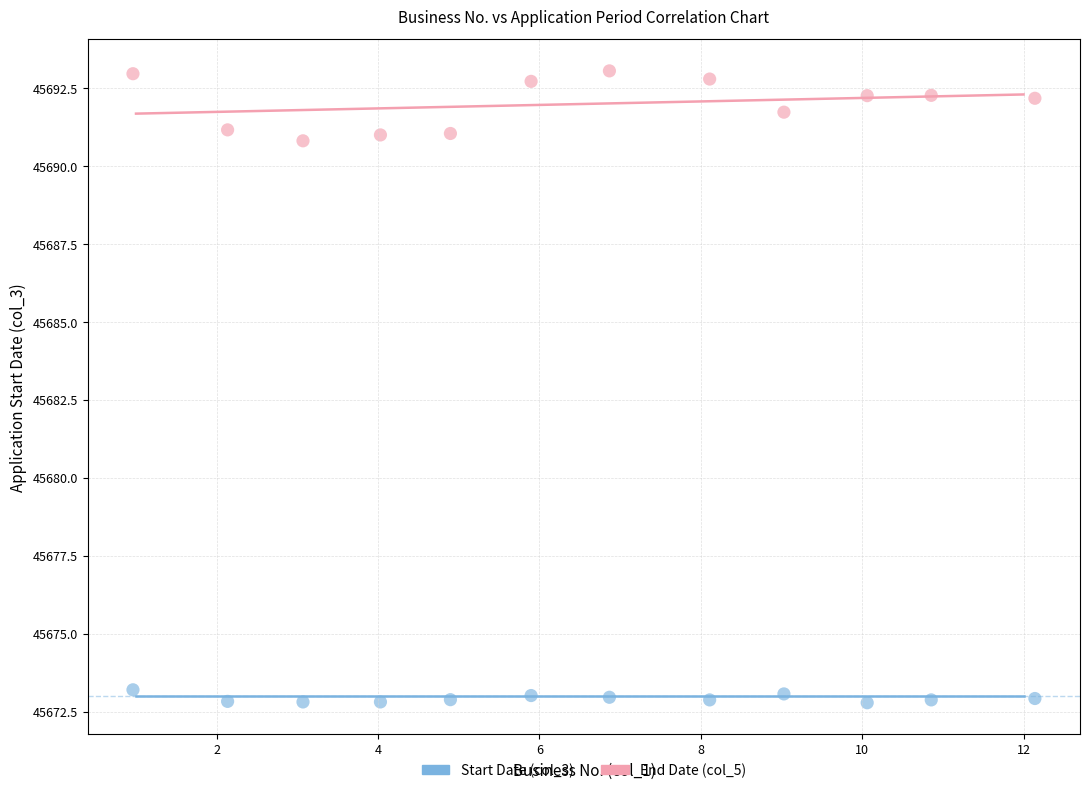

Which series reaches the minimum Y coordinate?

Start Date (col_3)